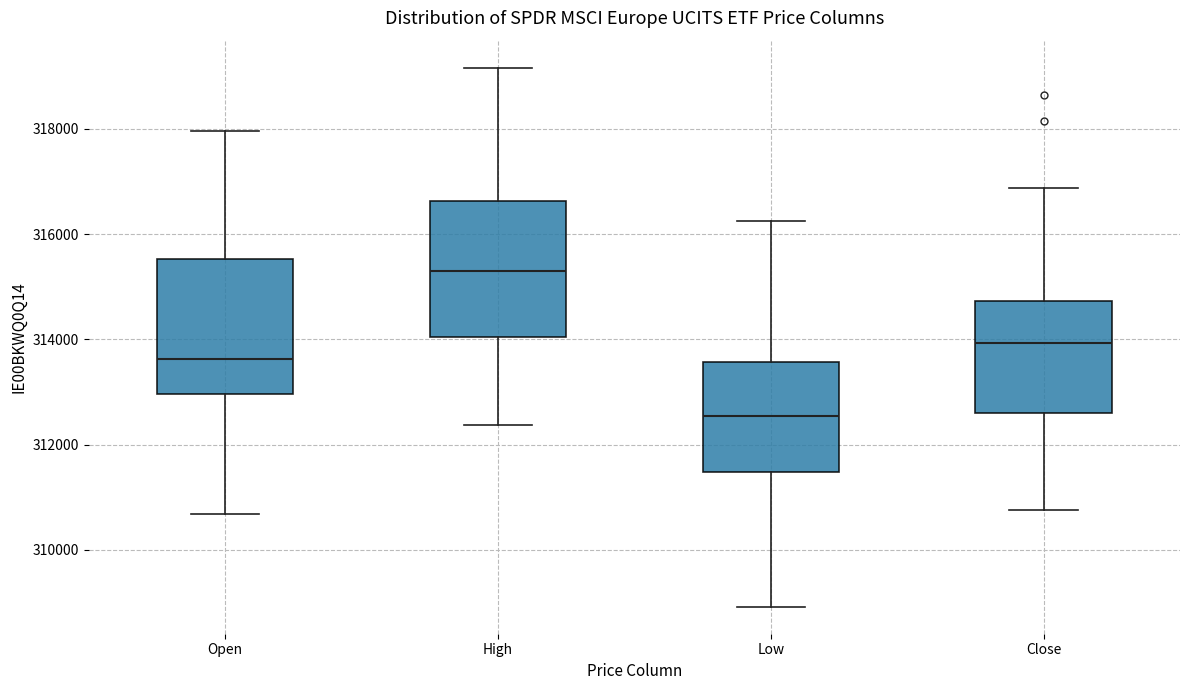

Where does the lower whisker of the box for Low end on the y-axis? The values are not printed on the chart, so give them approximately, as read against the axis.

309000